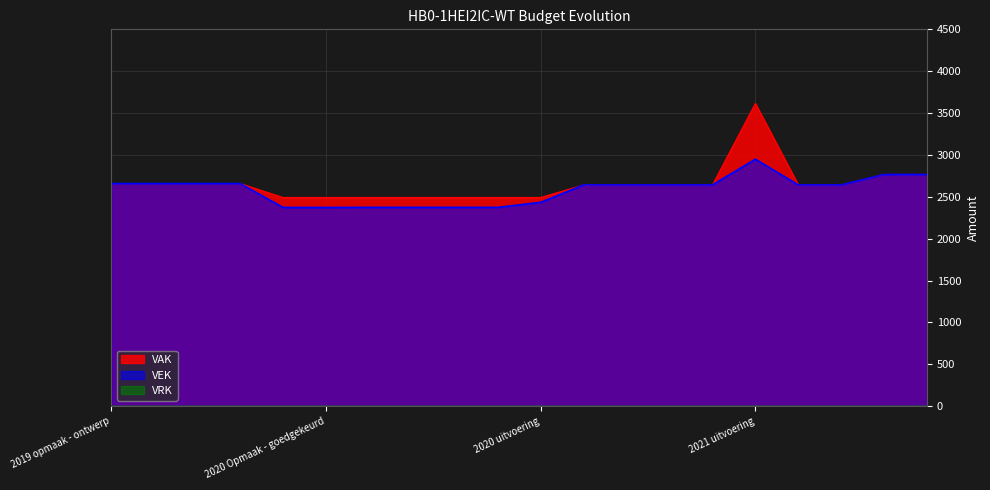

Between 2019 opmaak - ontwerp and 2021 Opmaak - ontwerp, which is larger?

2019 opmaak - ontwerp